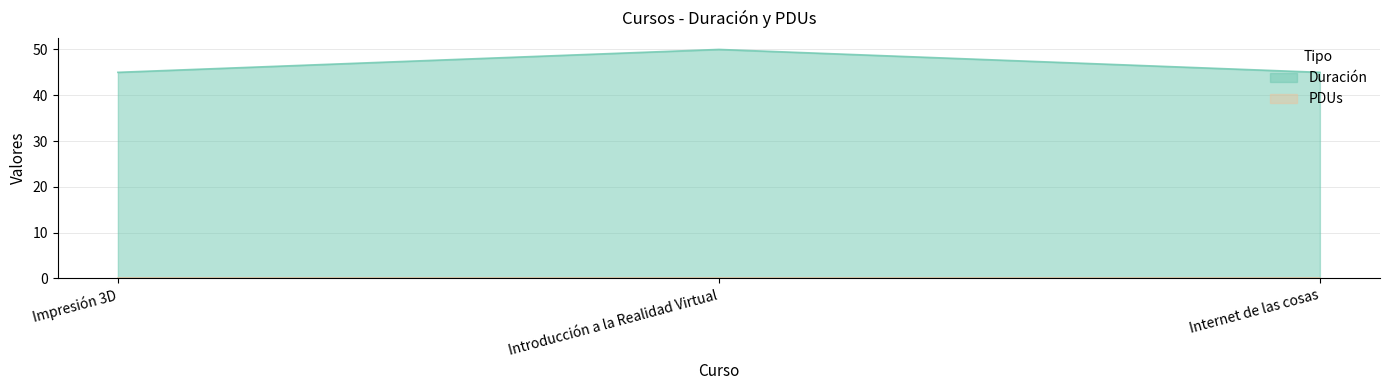

True or false: the data shows 50 at Introducción a la Realidad Virtual.

True